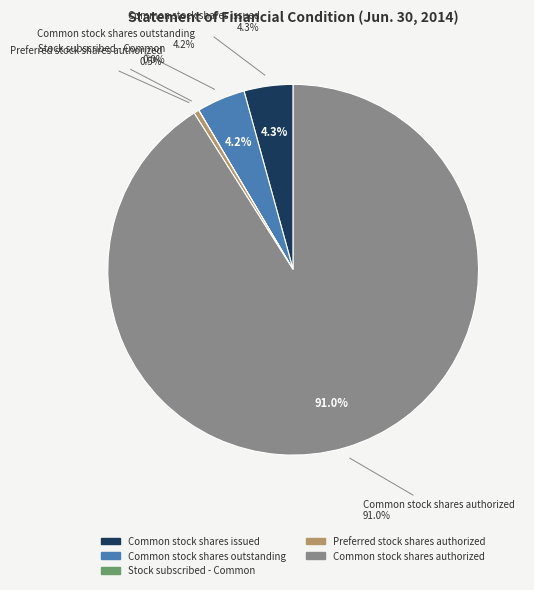

What percentage do Common stock shares outstanding and Stock subscribed - Common together represent?

4.2%